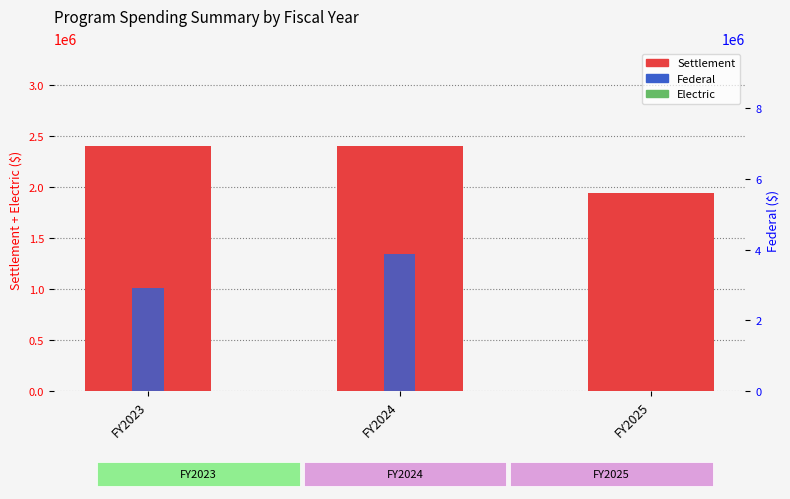

At which label does Federal reach its minimum?

FY2025